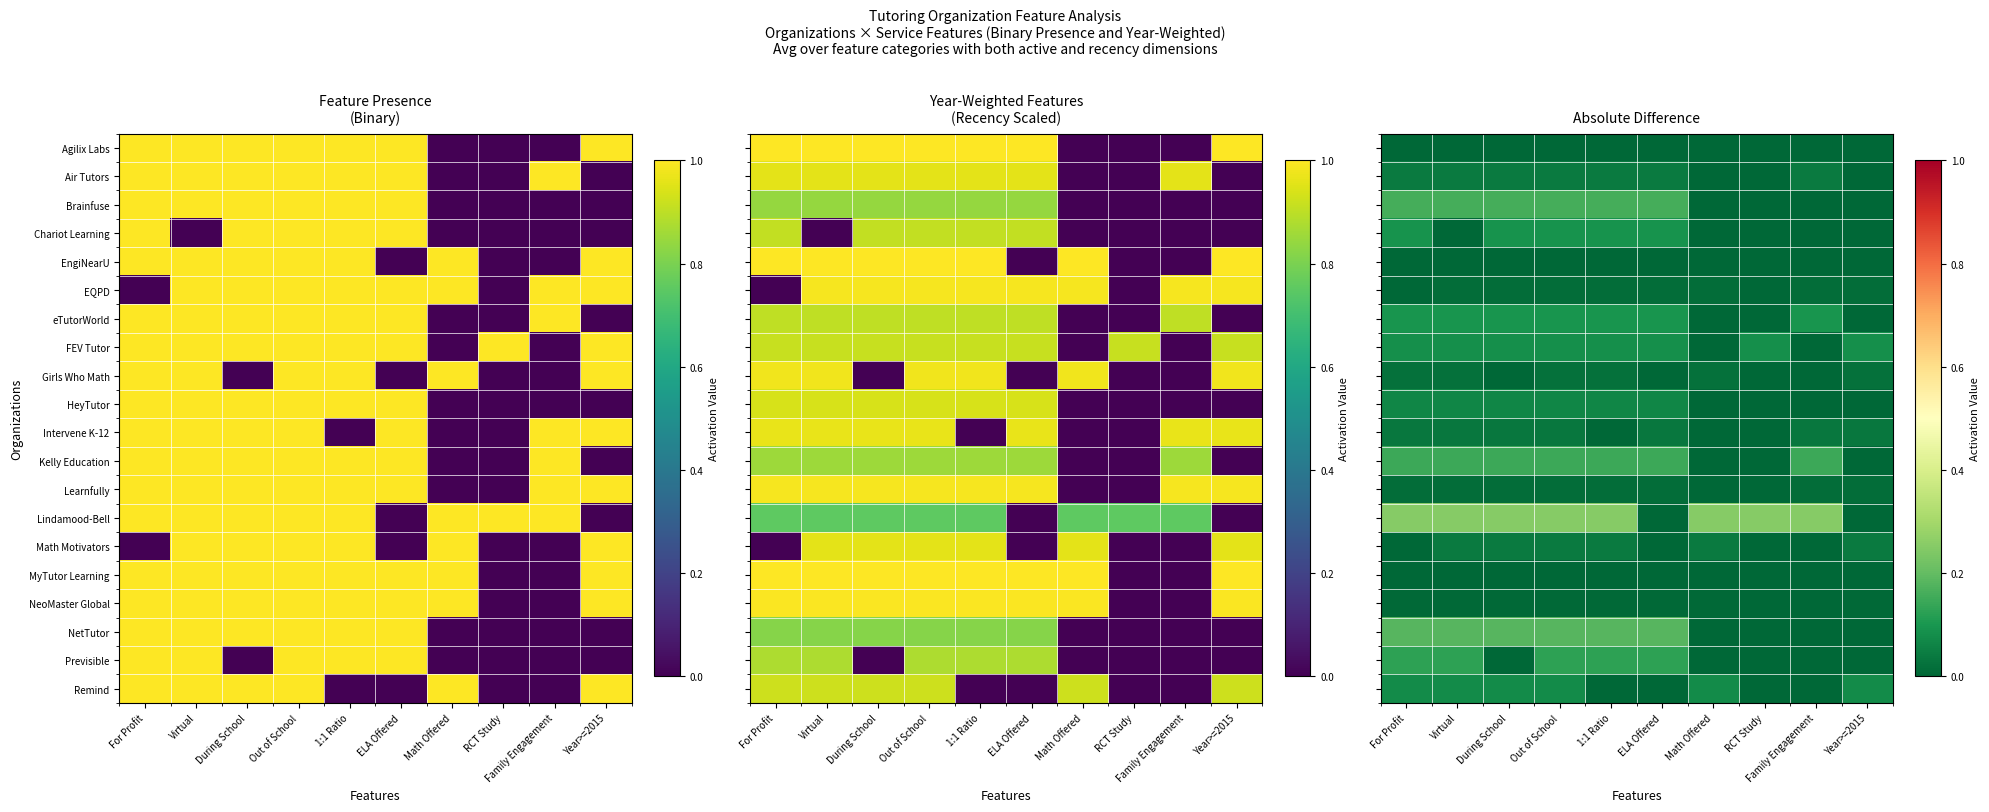

At which category does the chart reach its minimum across all series?

For Profit